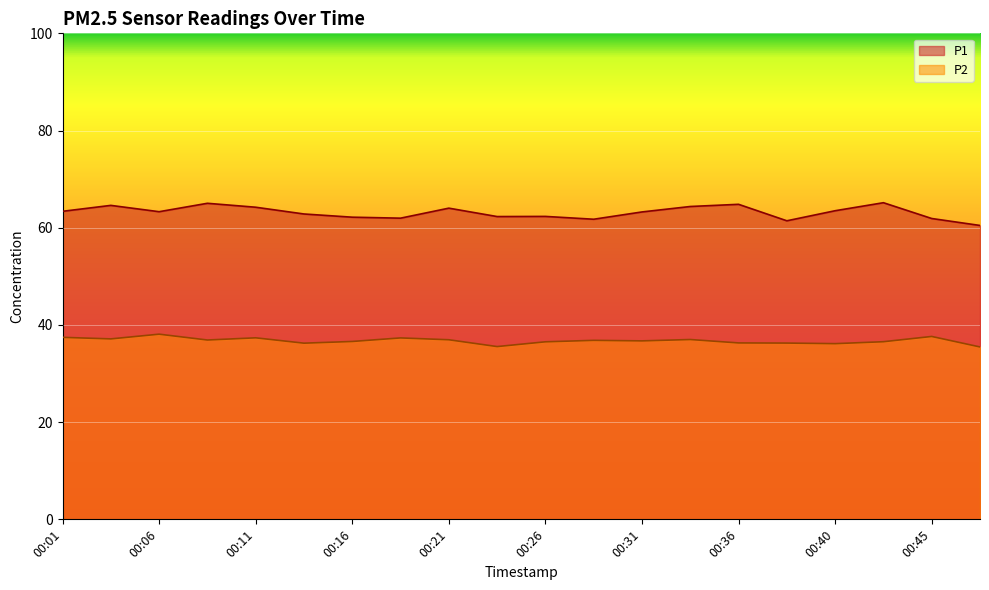

What is the value of the P2 point at the 2nd from the left?

37.1